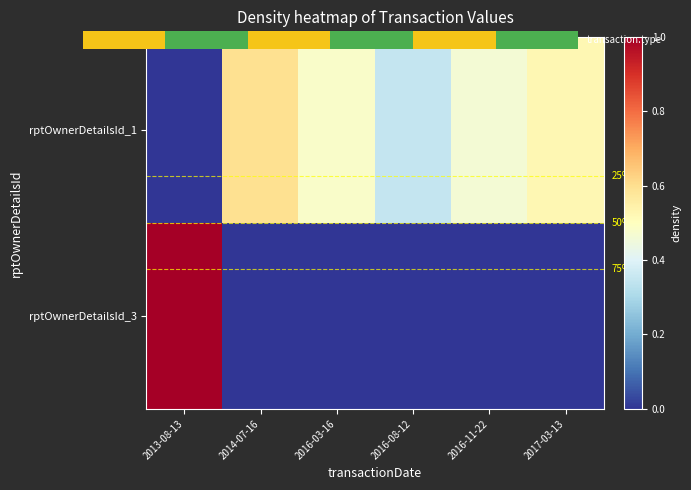

At which category does the chart reach its peak across all series?

2013-08-13